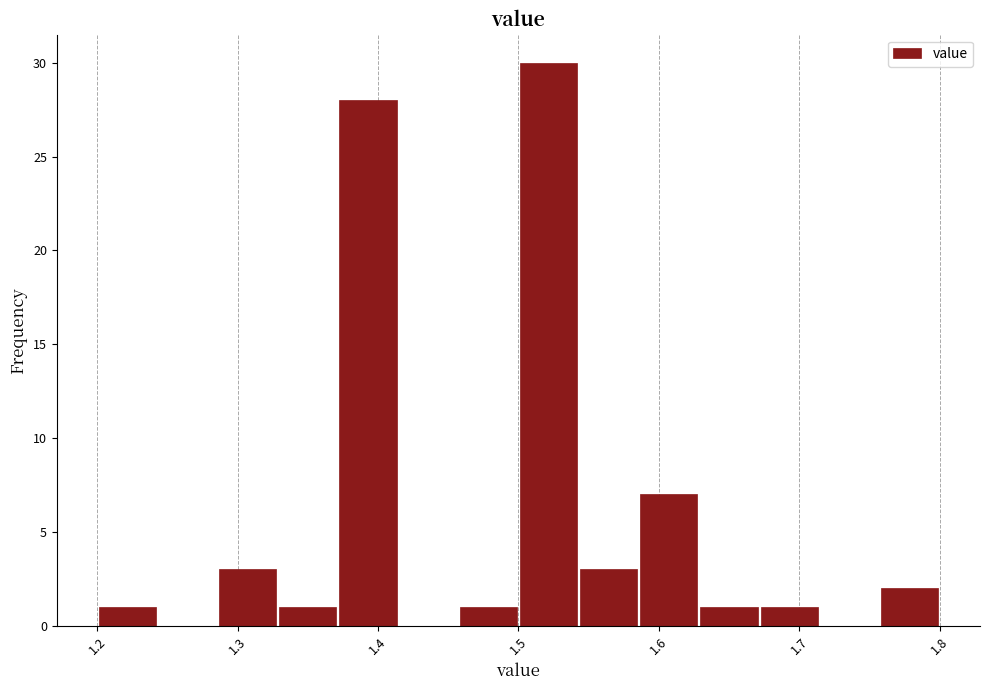

Reading left to right, transcribe this chart: for each bar, give the range it covers on the x-axis and its height. Neither the bar edges nor the heights are printed on the chart, so give them approximately, as read against the axes.

1.20 to 1.24: 1
1.24 to 1.29: 0
1.29 to 1.33: 3
1.33 to 1.37: 1
1.37 to 1.41: 28
1.41 to 1.46: 0
1.46 to 1.50: 1
1.50 to 1.54: 30
1.54 to 1.59: 3
1.59 to 1.63: 7
1.63 to 1.67: 1
1.67 to 1.71: 1
1.71 to 1.76: 0
1.76 to 1.80: 2